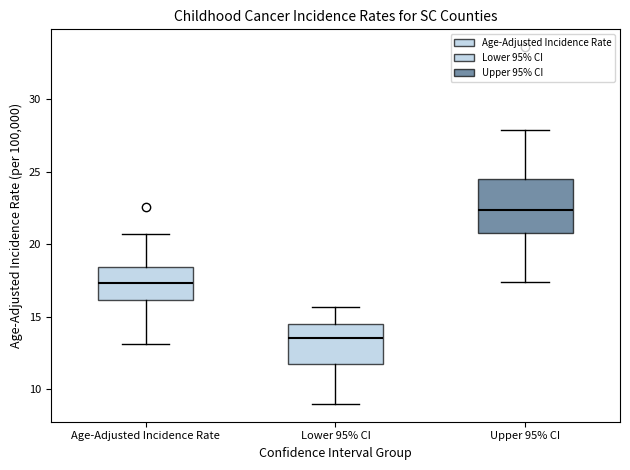

Where does the median line of the box for Age-Adjusted Incidence Rate sit on the y-axis? The values are not printed on the chart, so give them approximately, as read against the axis.

17.5